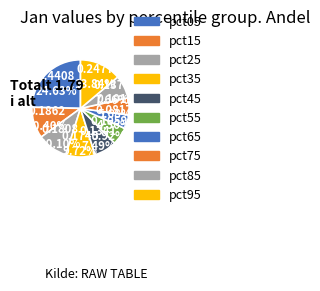

Count the number of slices in the pie.

10